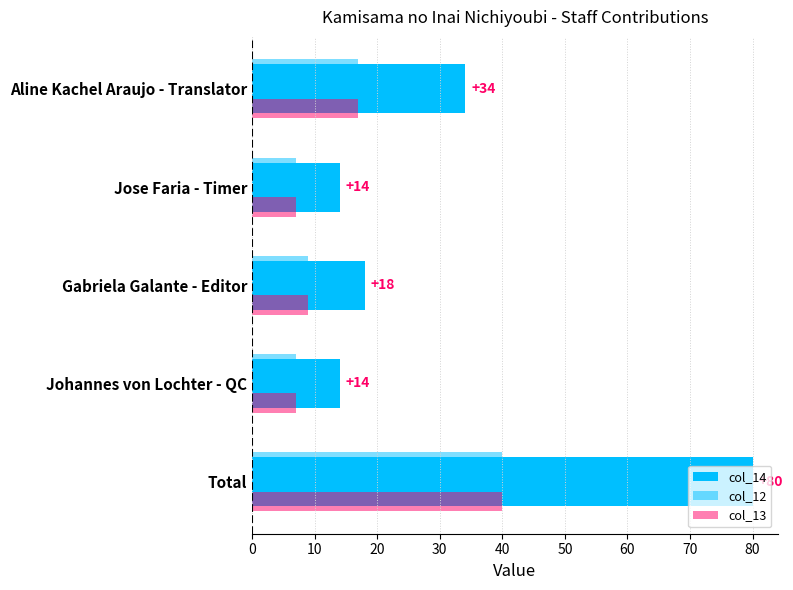

How many data points does each series have?

5